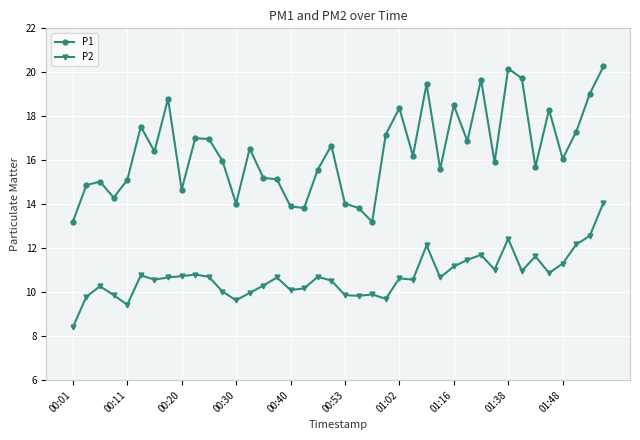

What is the average value of the P1 series?

16.4